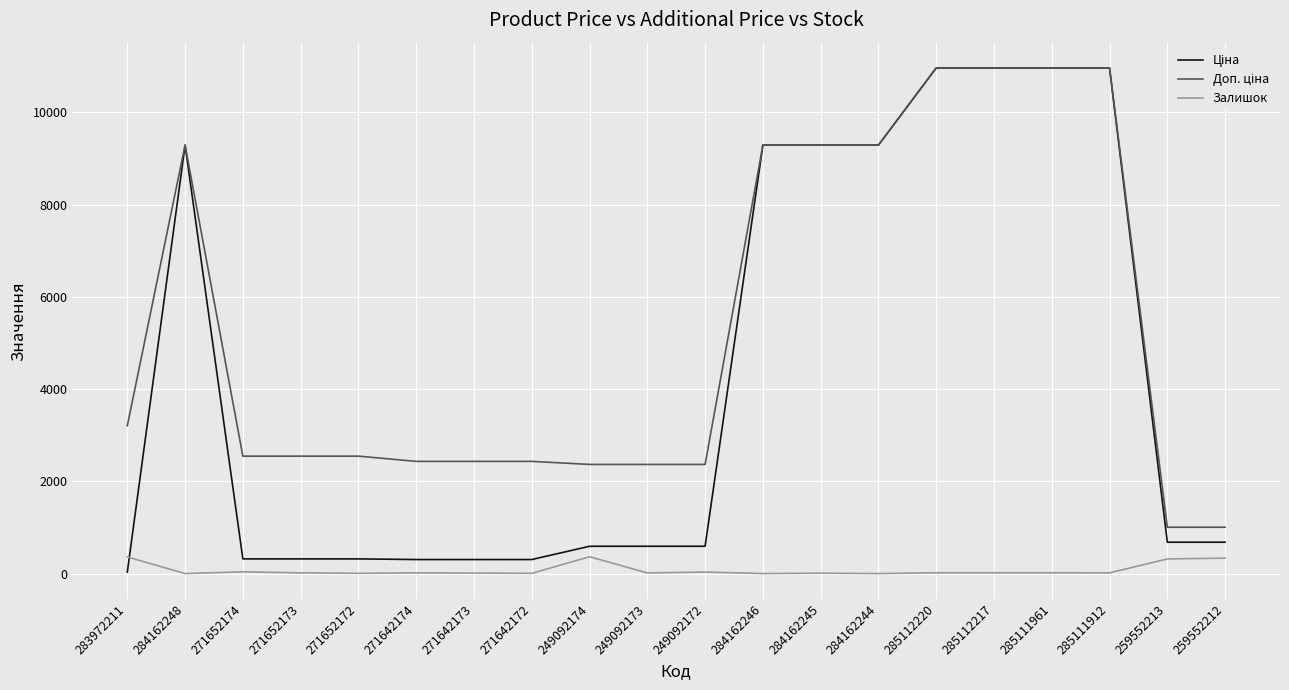

The Залишок series shows 0.0 at 284162246. True or false?

True